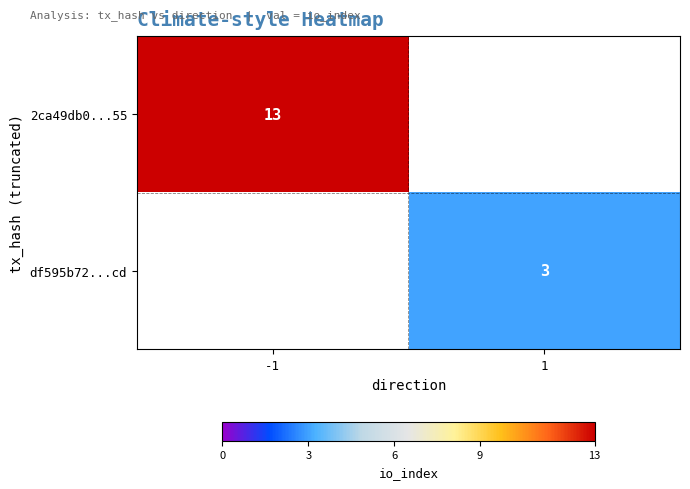

The 2ca49db0...55 series shows 6.6 at -1. True or false?

False